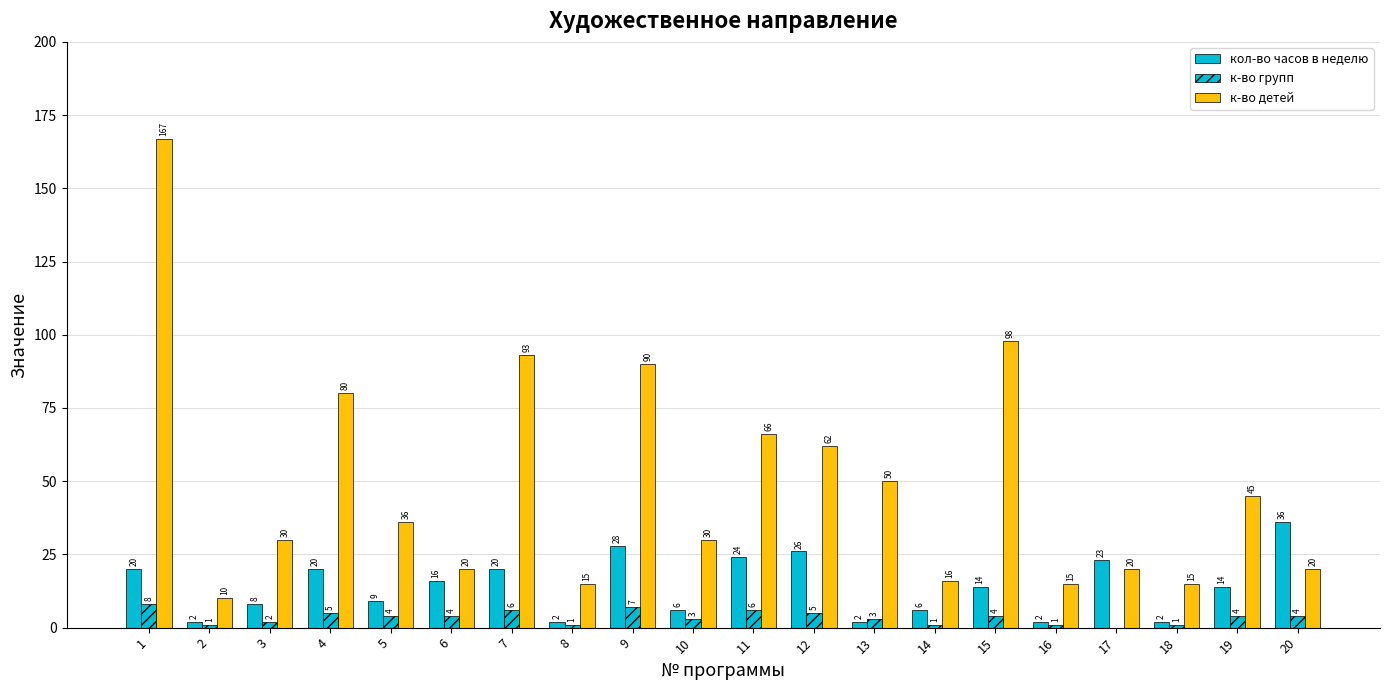

Which series changed the most between 11 and 20?

к-во детей